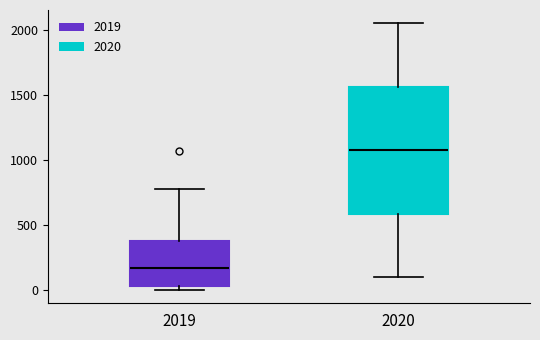

Which box has the highest median line?

2020